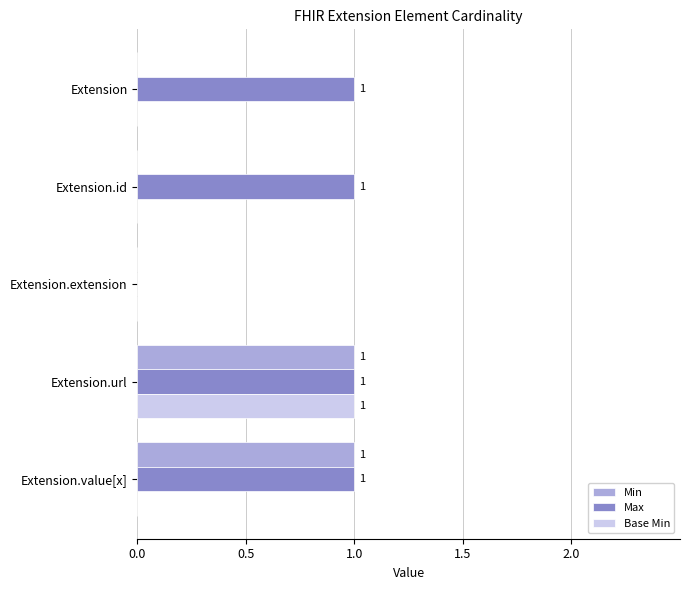

What are all the series names shown in the legend?

Min, Max, Base Min